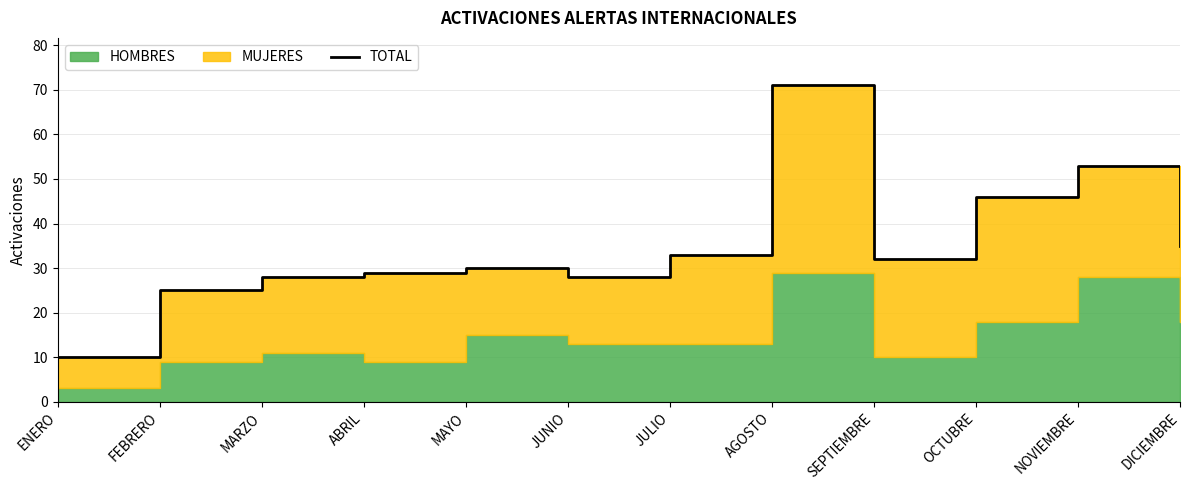

Is it true that the value at ENERO is 3?

False